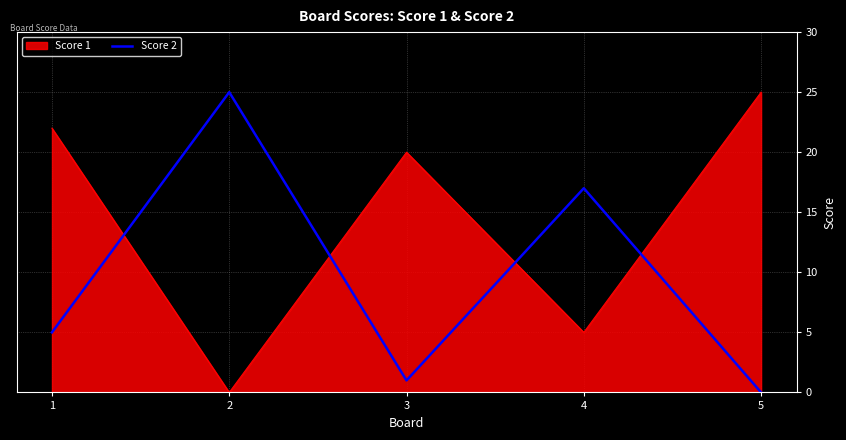

True or false: Score 2 has a value of 0 at 5.

True